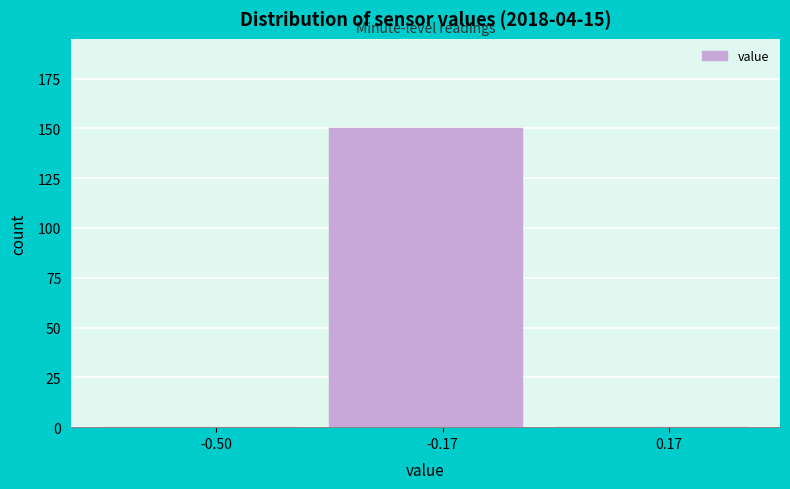

Reading left to right, extract all data points from this chart.

-0.50=0	-0.17=150	0.17=0